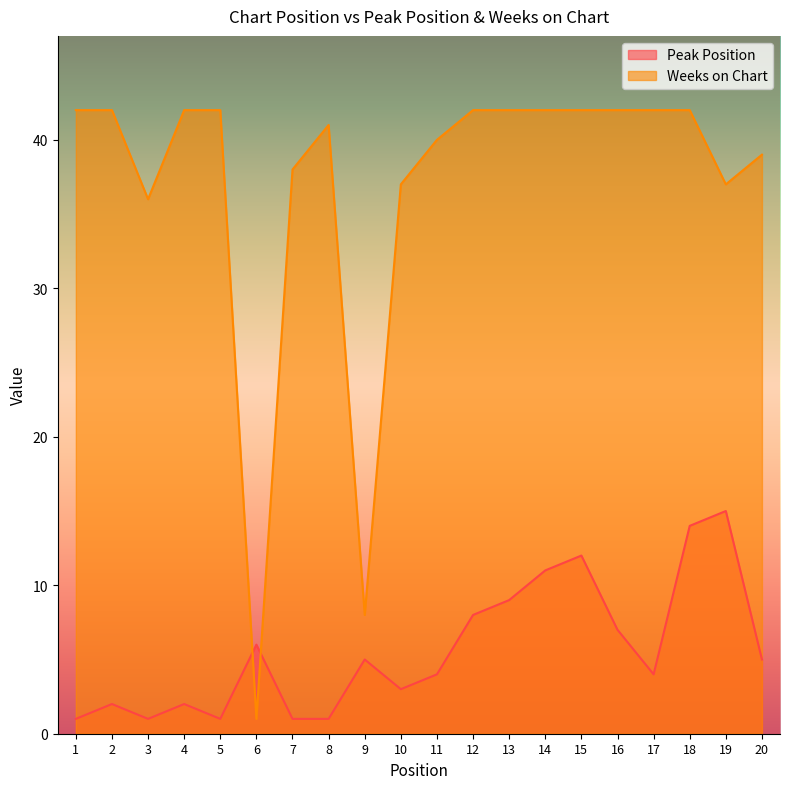

Between which two adjacent categories do Weeks on Chart and Peak Position first intersect?

5 and 6